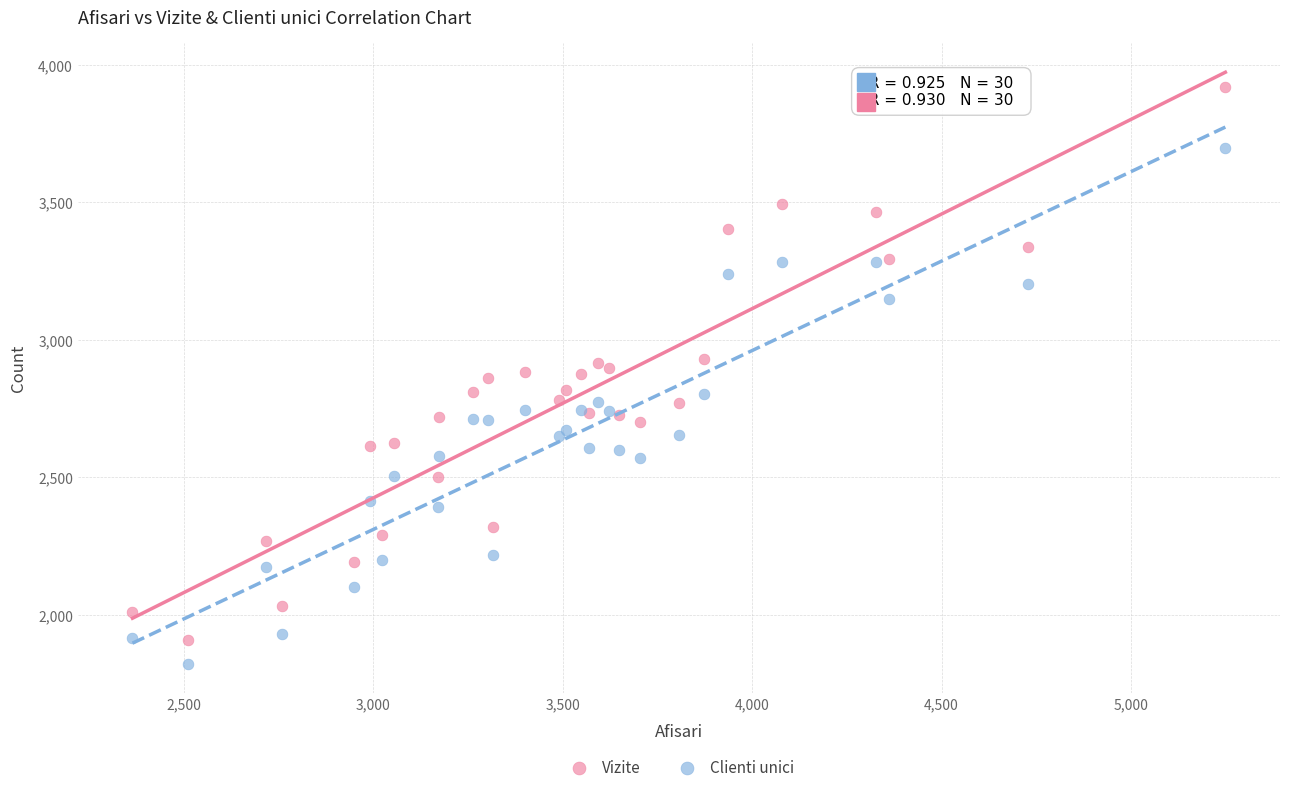

Which series contains the lowest Y value?

Clienti unici